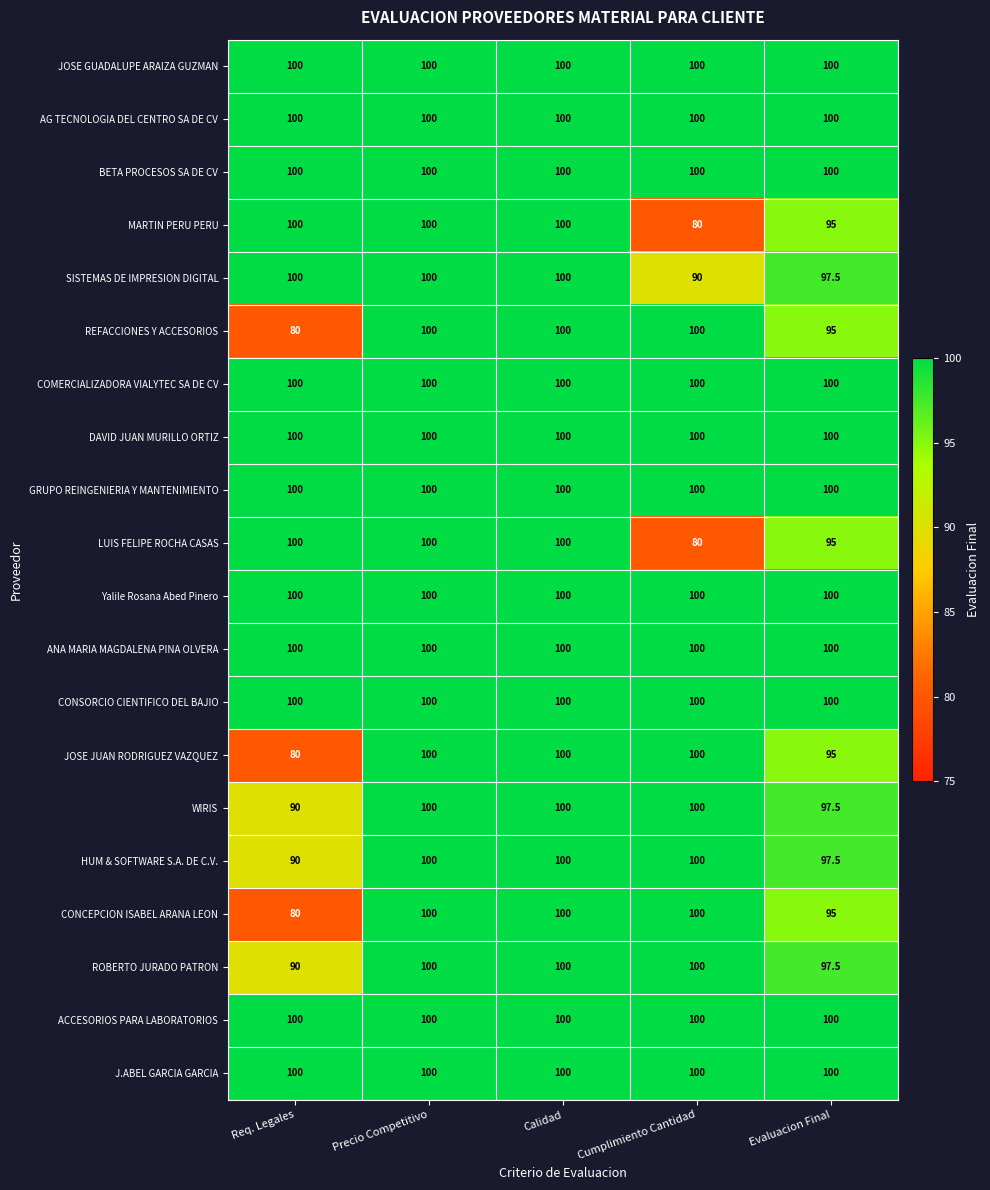

What value does the LUIS FELIPE ROCHA CASAS series have at Calidad?

100.0